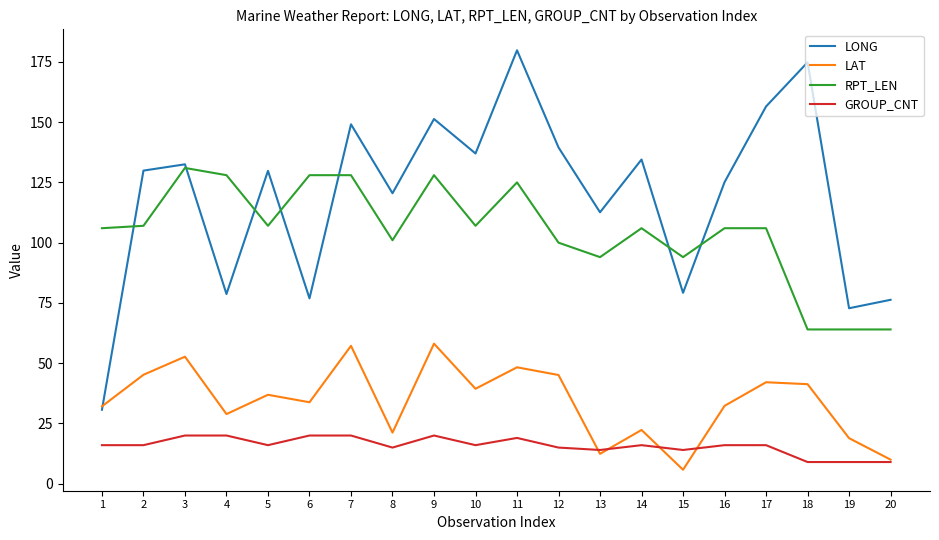

What is the spread (max minus min) of values at 11?

160.8